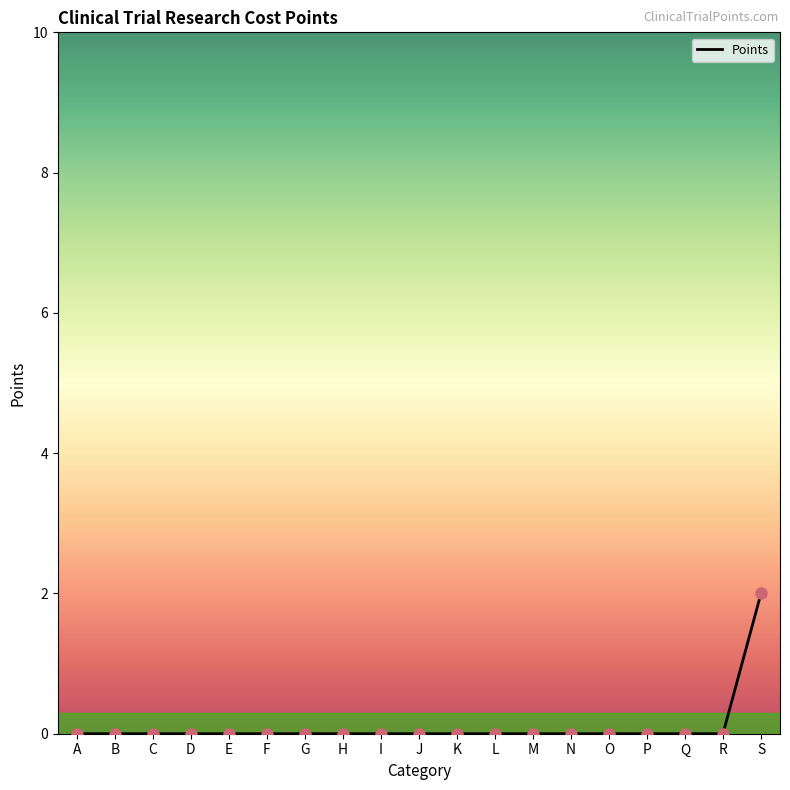

What is the change in value from G to S?

+2